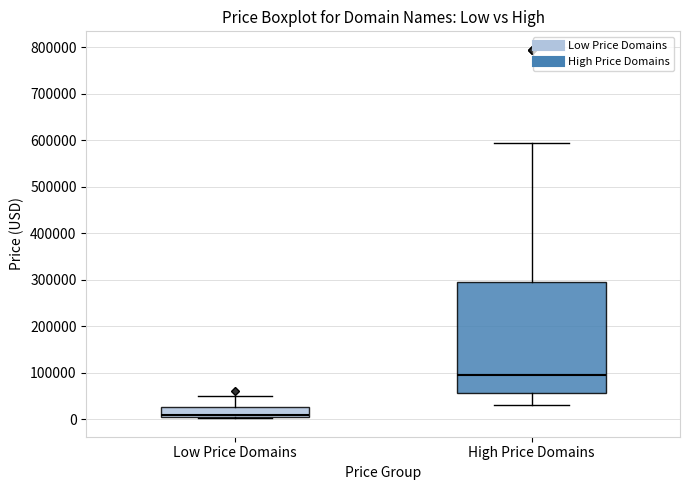

Which box is the tallest, from its lower edge to its upper edge?

High Price Domains